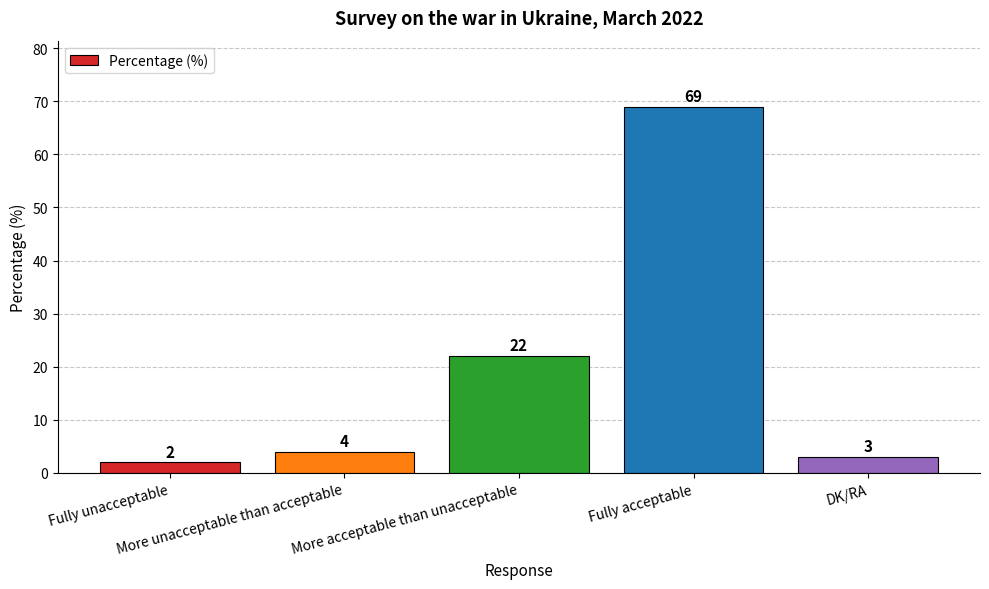

What is the ratio of the value at More acceptable than unacceptable to the value at Fully acceptable?

0.3